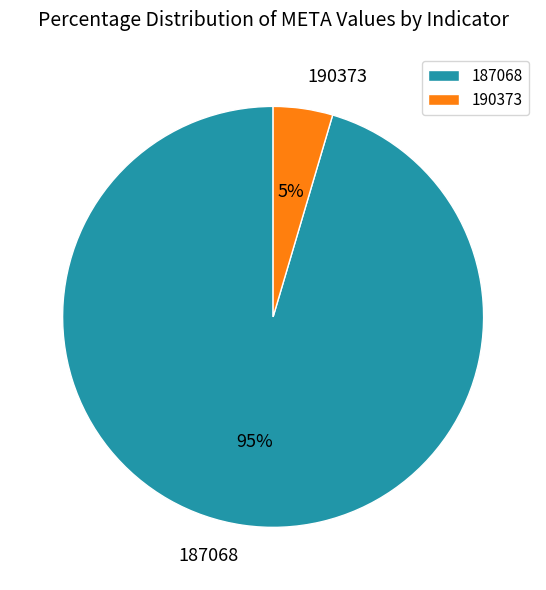

How many segments does this pie chart have?

2